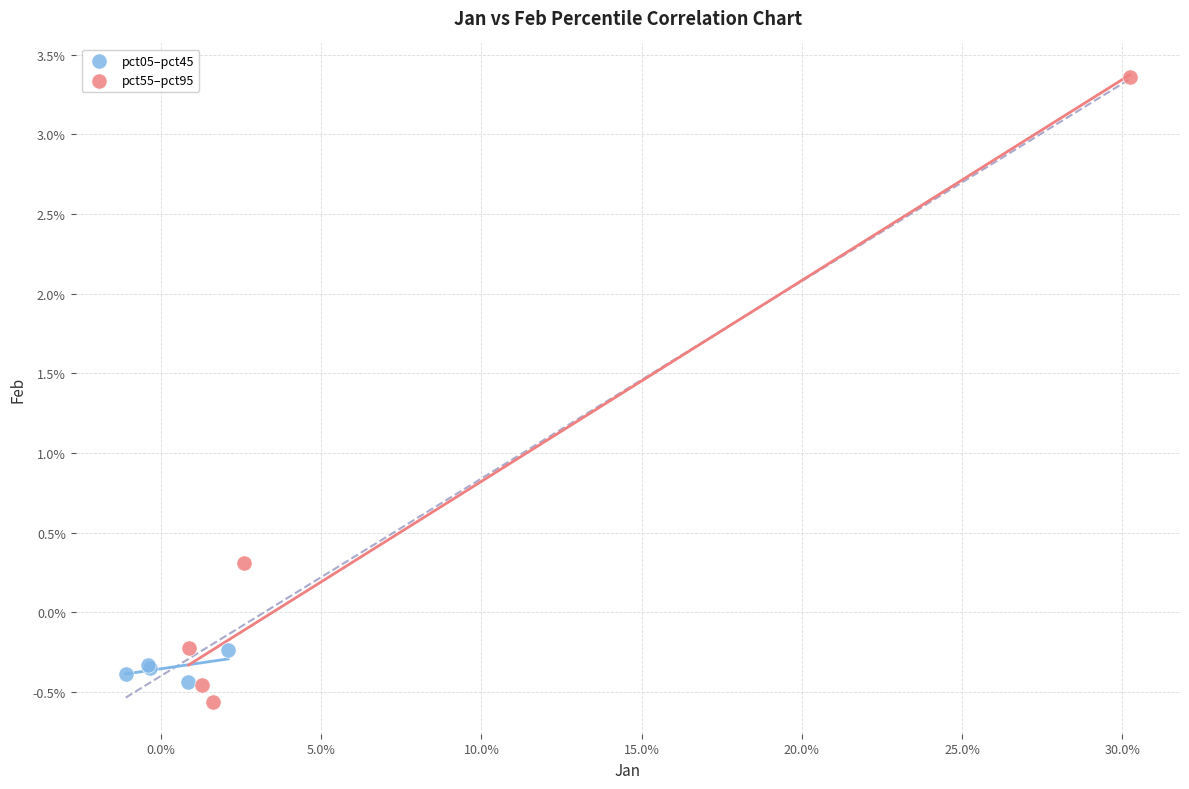

What are all the series names shown in the legend?

pct05–pct45, pct55–pct95